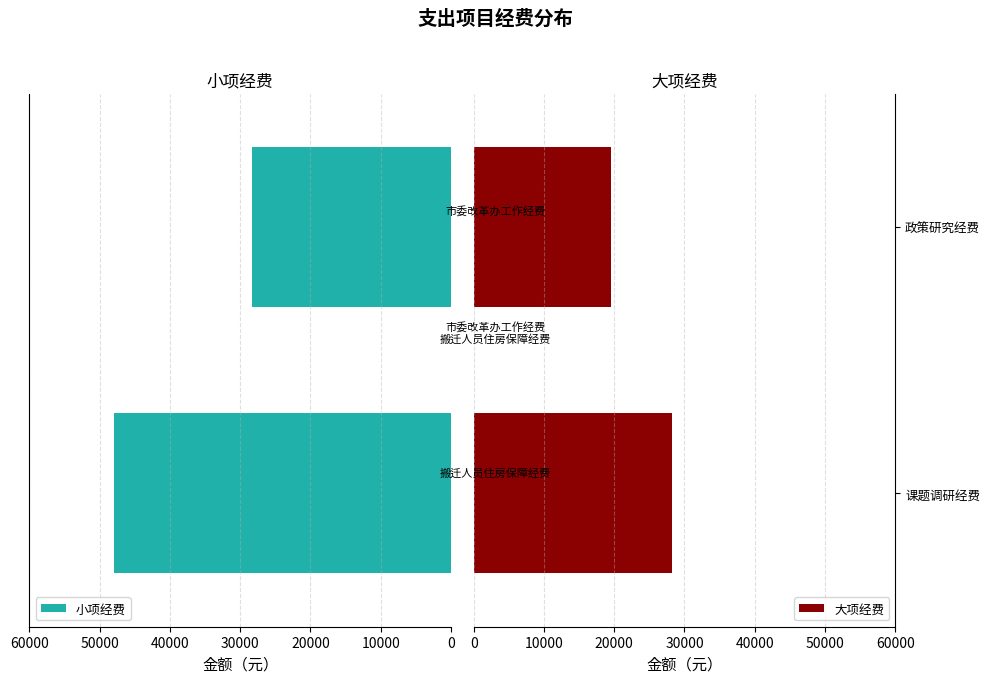

What is the sum of all 小项经费 values?

76329.8